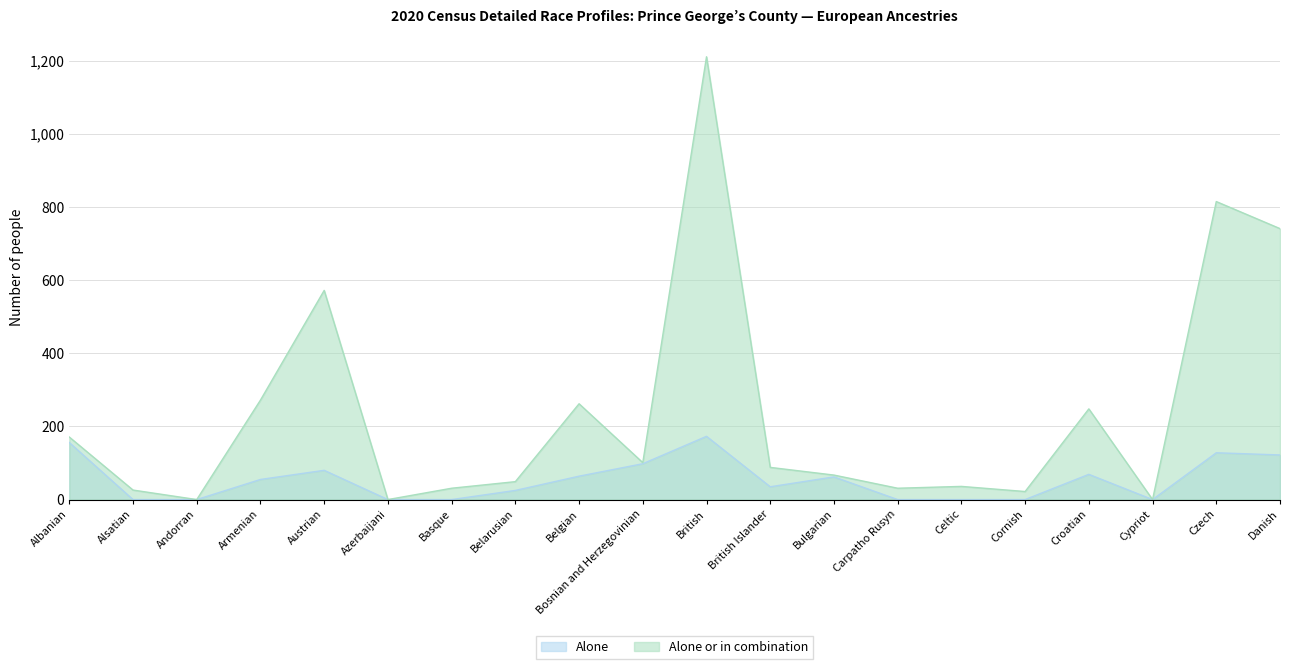

What is the difference between the maximum and minimum values in the Alone or in combination series?

1211